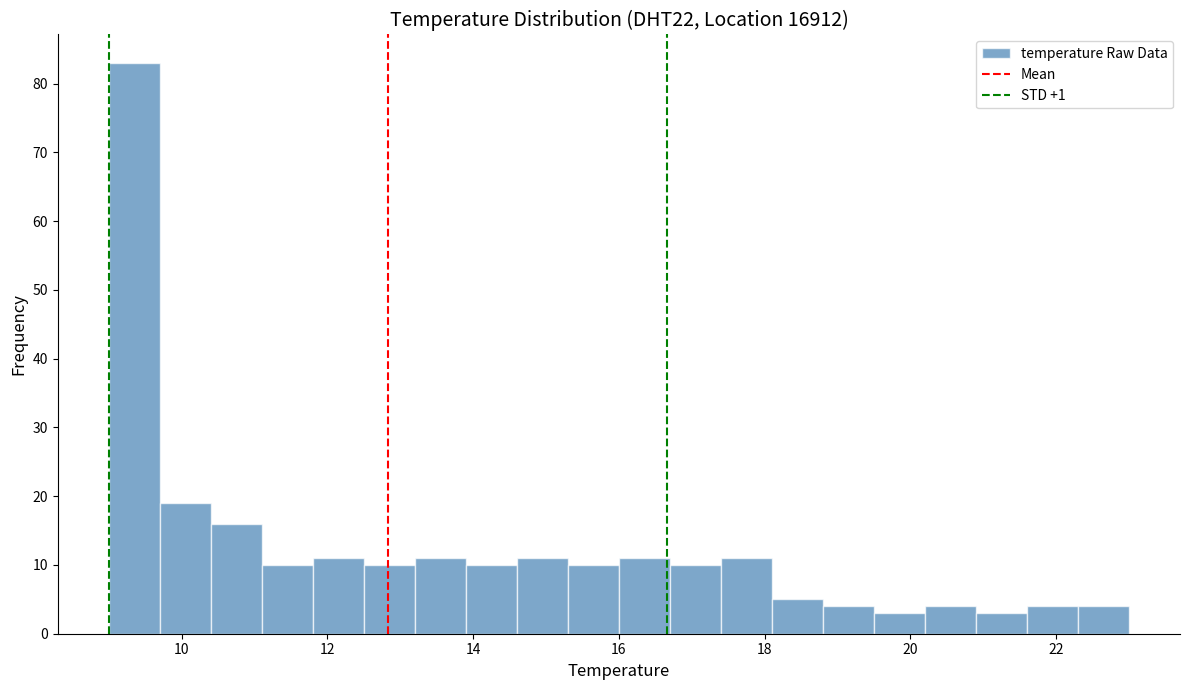

Read against the x-axis, roughly where is the centre of the tallest bar?

9.4